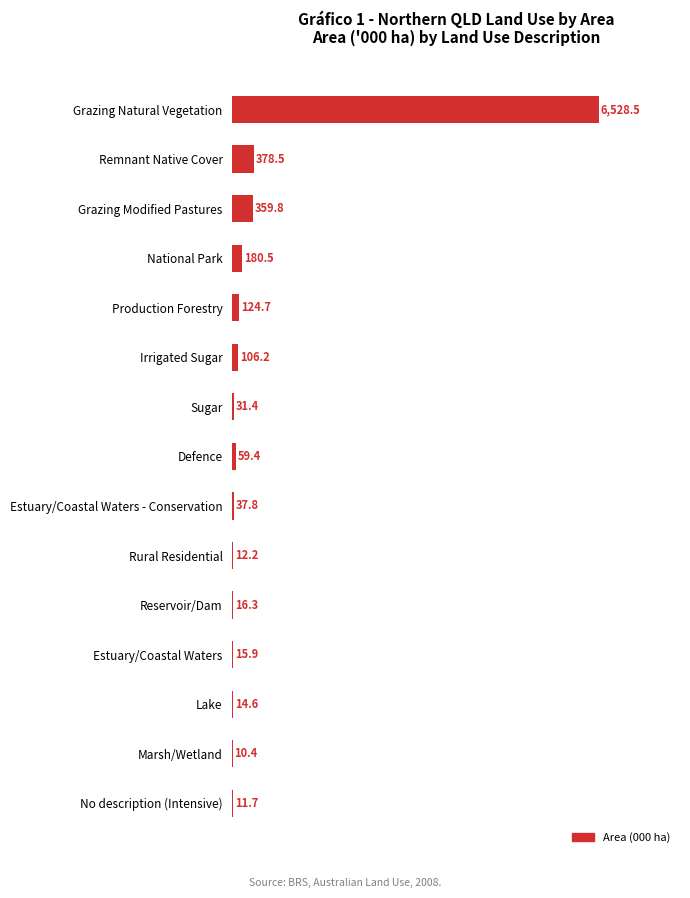

What is the change in value from Defence to Estuary/Coastal Waters?

-43.5